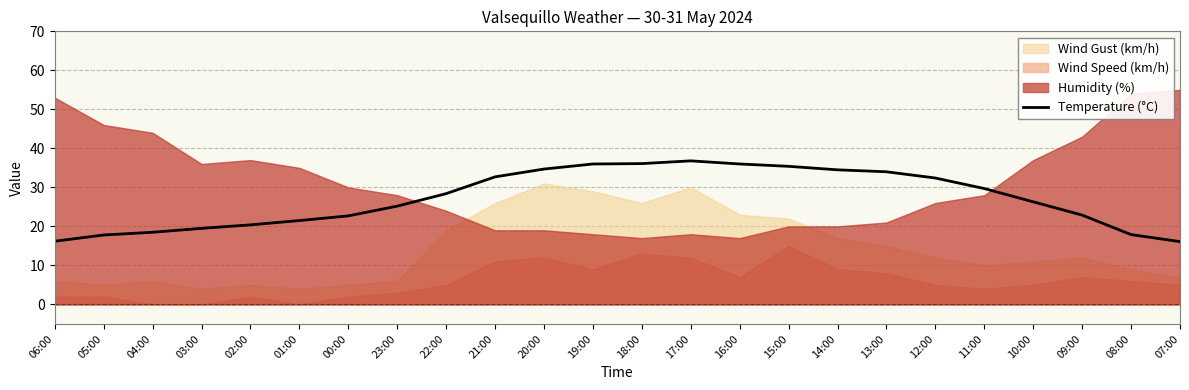

What is the label of the 19th point from the left?

12:00